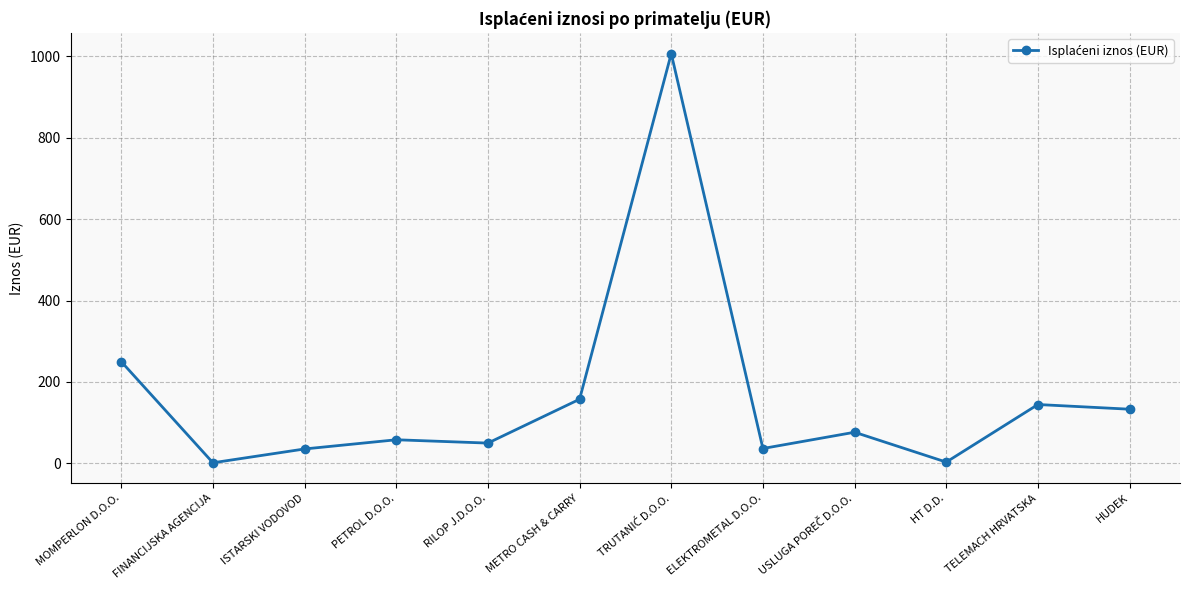

True or false: the data has more than 1 interior local peaks.

True